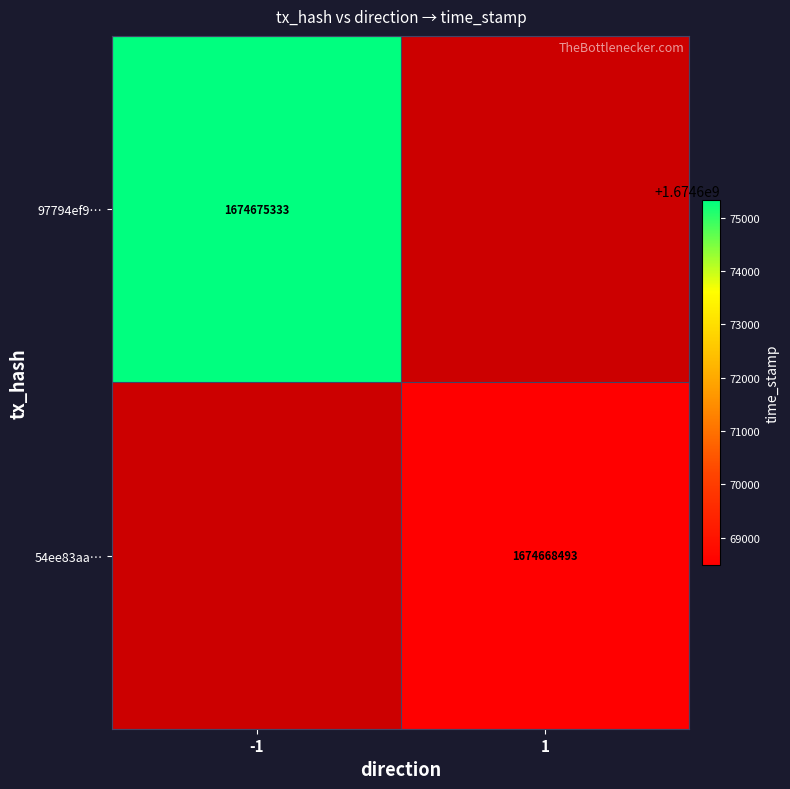

Which label corresponds to the largest value in the chart?

-1